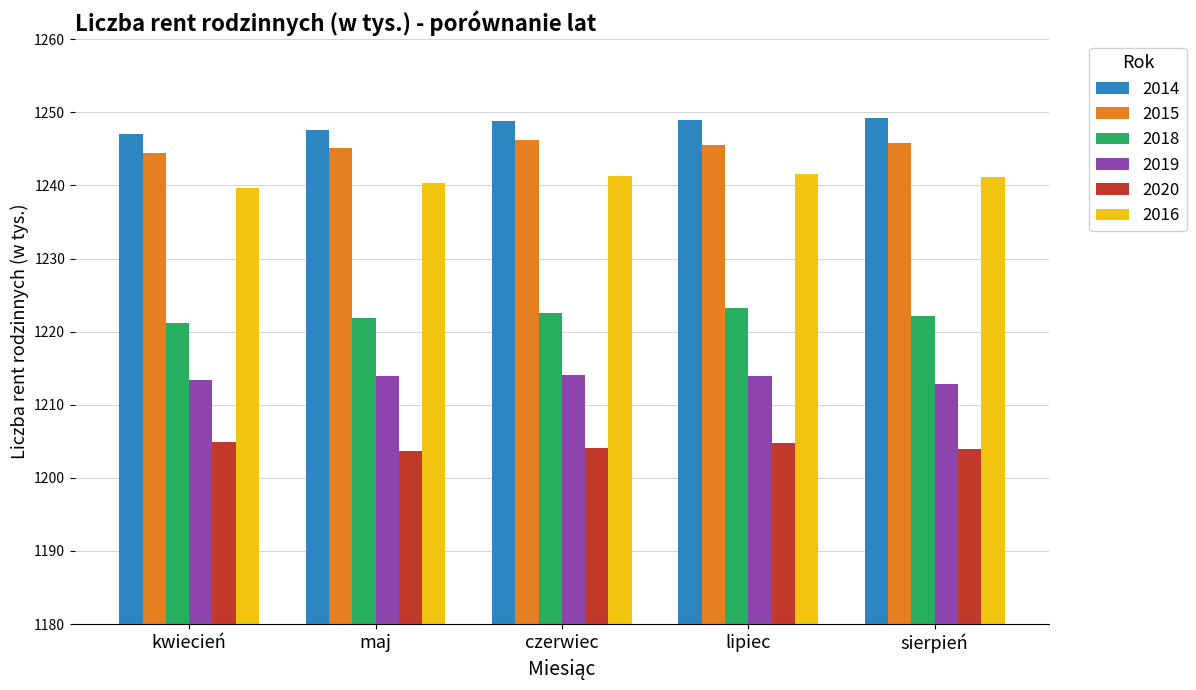

What is the sum of all 2014 values?

6241.5